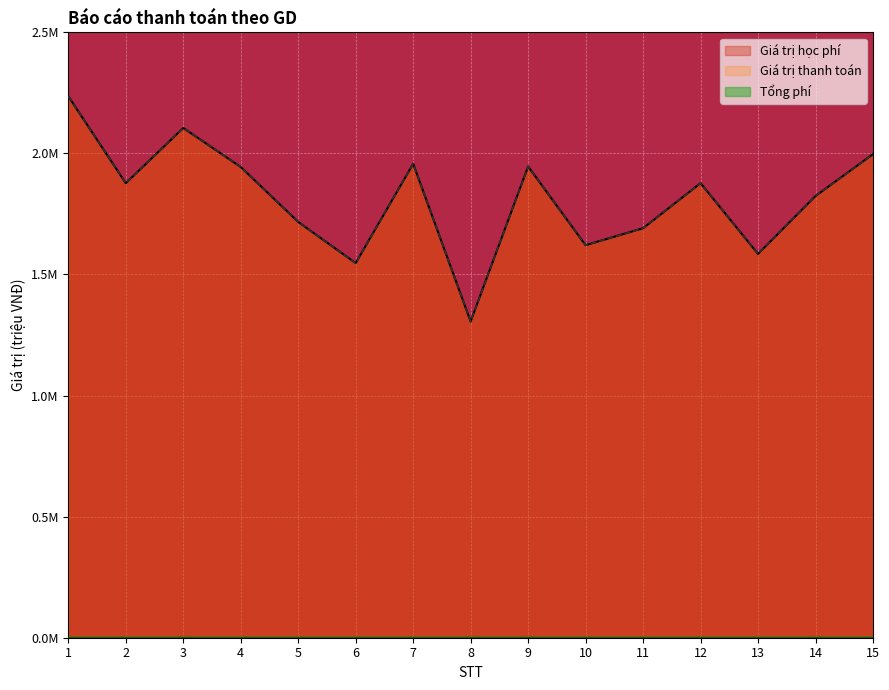

How many interior local peaks does the Giá trị thanh toán series have?

4